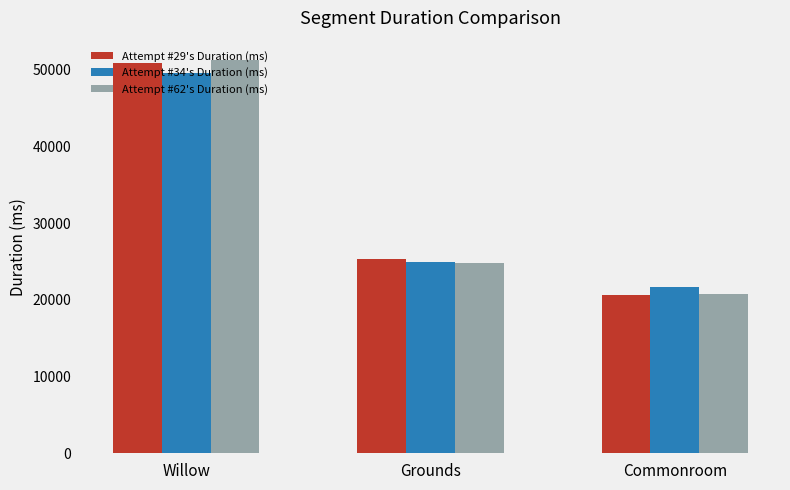

Where is Attempt #34's Duration (ms) nearest to the value 35597?

Grounds